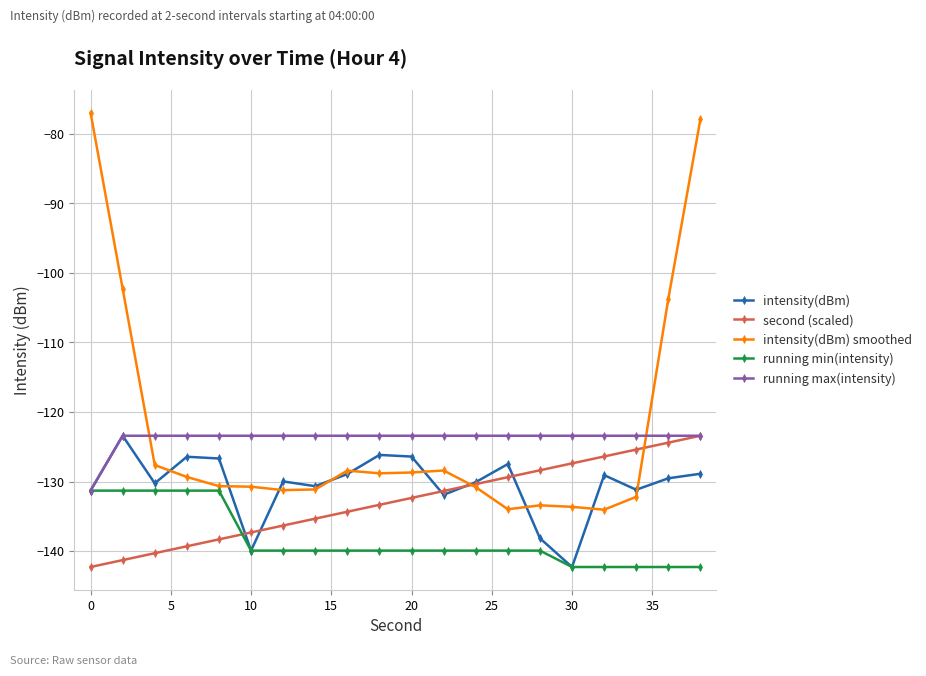

Which series has the largest range (max minus min)?

intensity(dBm) smoothed